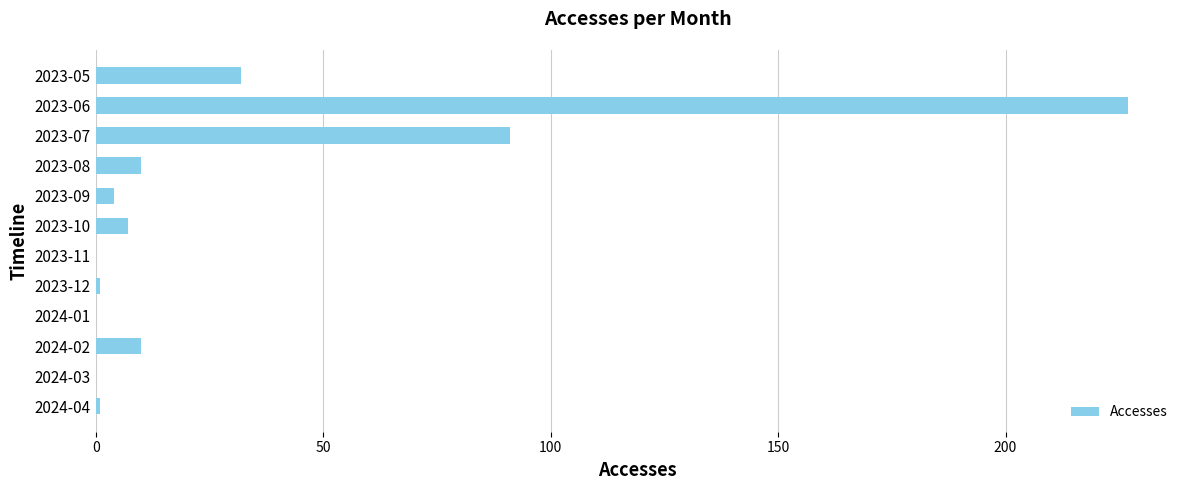

Between 2023-10 and 2023-05, which is larger?

2023-05